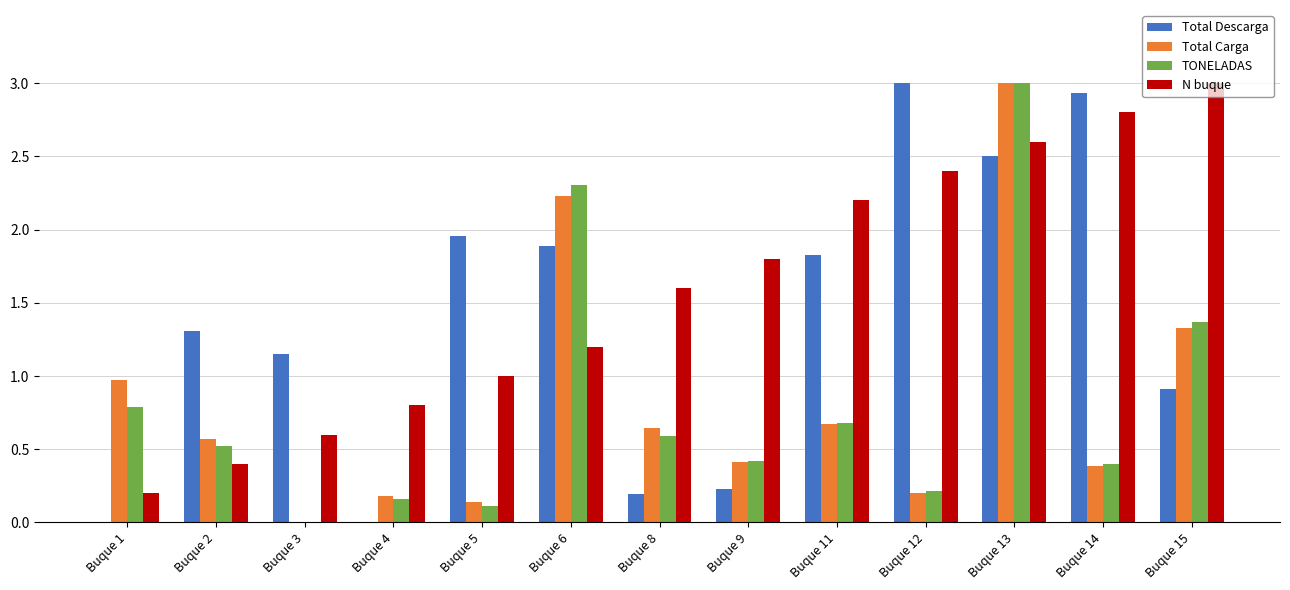

Are the bars grouped side by side (vs. stacked)?

Yes